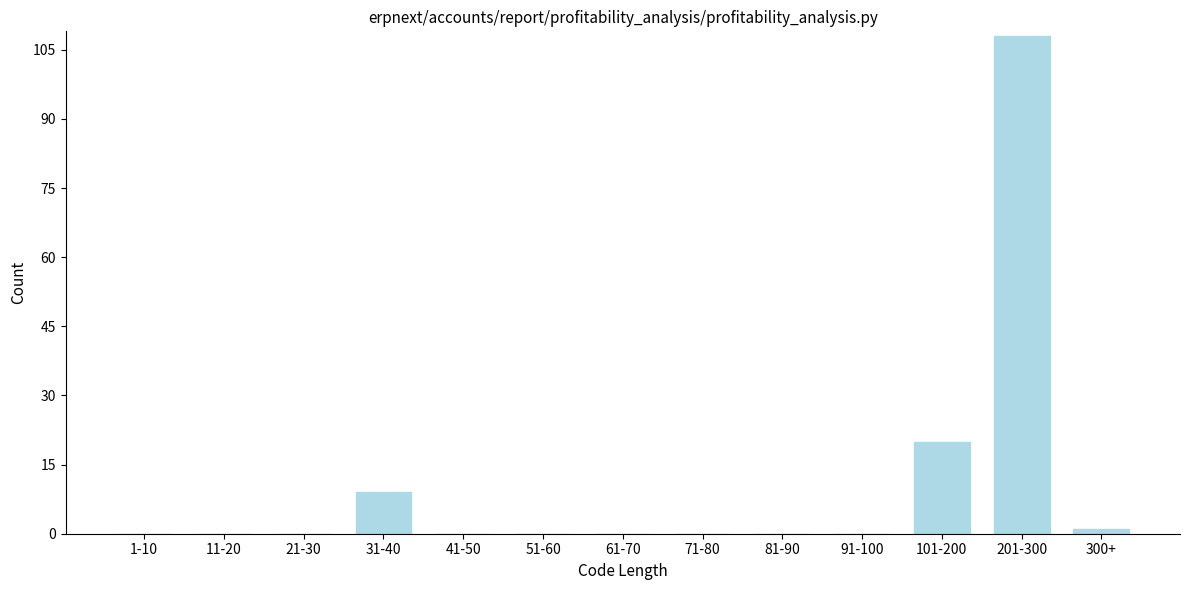

Reading left to right, list all the values displayed in this chart.

1-10=0	11-20=0	21-30=0	31-40=9	41-50=0	51-60=0	61-70=0	71-80=0	81-90=0	91-100=0	101-200=20	201-300=108	300+=1